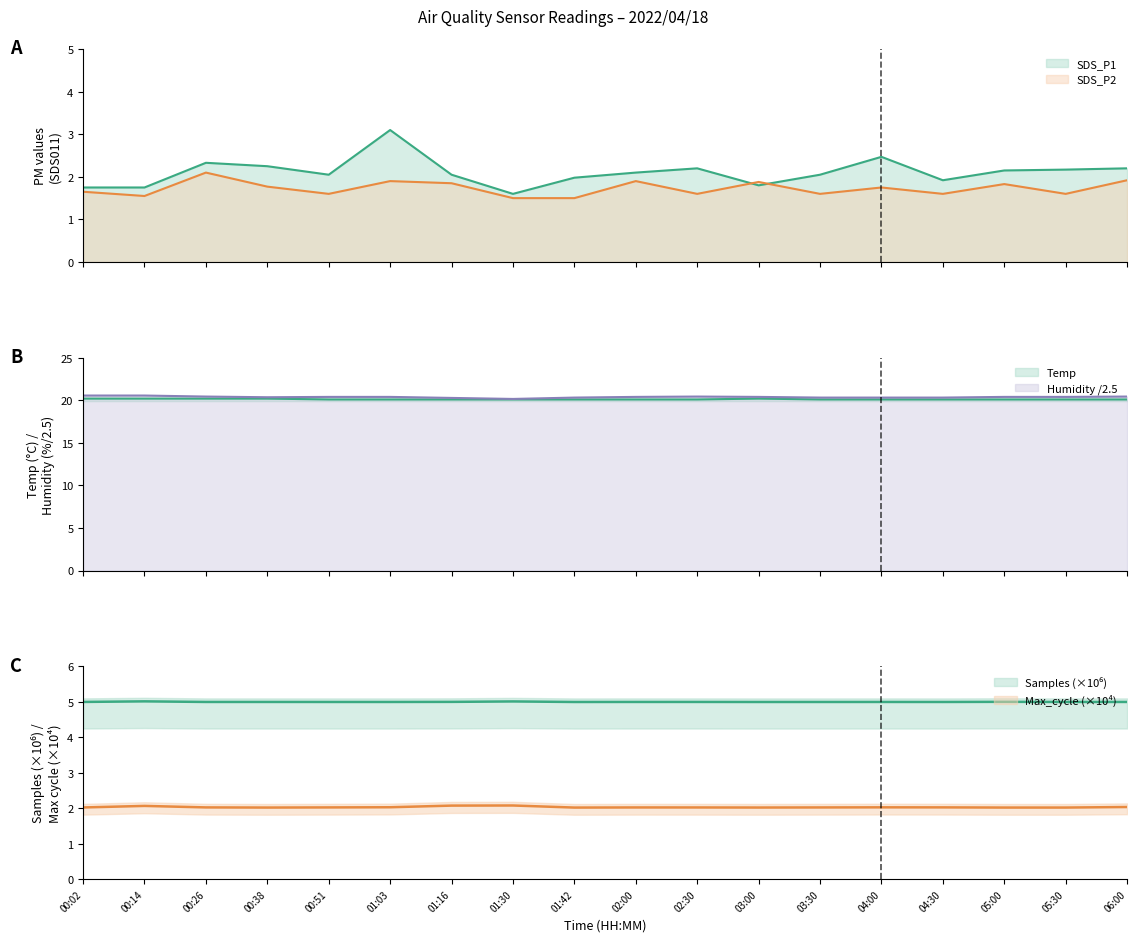

Where is the first local minimum for SDS_P1?

00:51